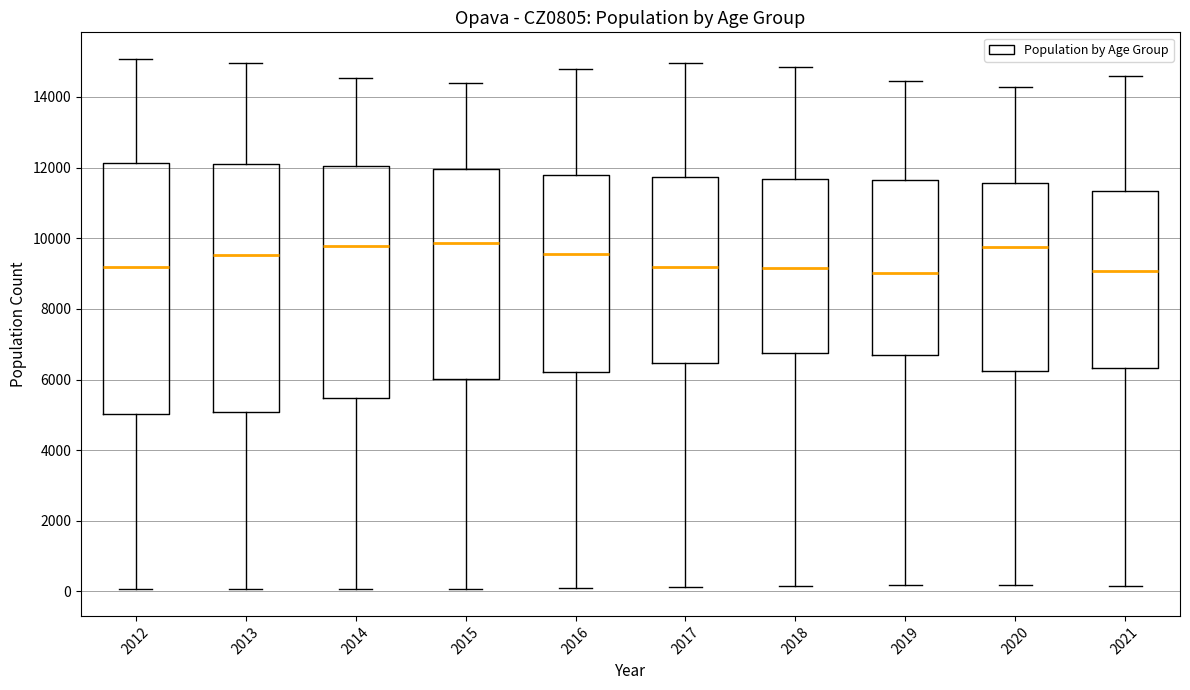

Reading left to right, transcribe this box plot: for each box, give where its median line is, the range the box spans, and where its two whiskers end, as read against the y-axis. The values are not printed on the chart, so give them approximately, as read against the axis.

2012: median 9200, box 5000 to 12200, whiskers 0 to 15000
2013: median 9600, box 5000 to 12000, whiskers 0 to 15000
2014: median 9800, box 5400 to 12000, whiskers 0 to 14600
2015: median 9800, box 6000 to 12000, whiskers 0 to 14400
2016: median 9600, box 6200 to 11800, whiskers 200 to 14800
2017: median 9200, box 6400 to 11800, whiskers 200 to 15000
2018: median 9200, box 6800 to 11600, whiskers 200 to 14800
2019: median 9000, box 6600 to 11600, whiskers 200 to 14400
2020: median 9800, box 6200 to 11600, whiskers 200 to 14200
2021: median 9000, box 6400 to 11400, whiskers 200 to 14600